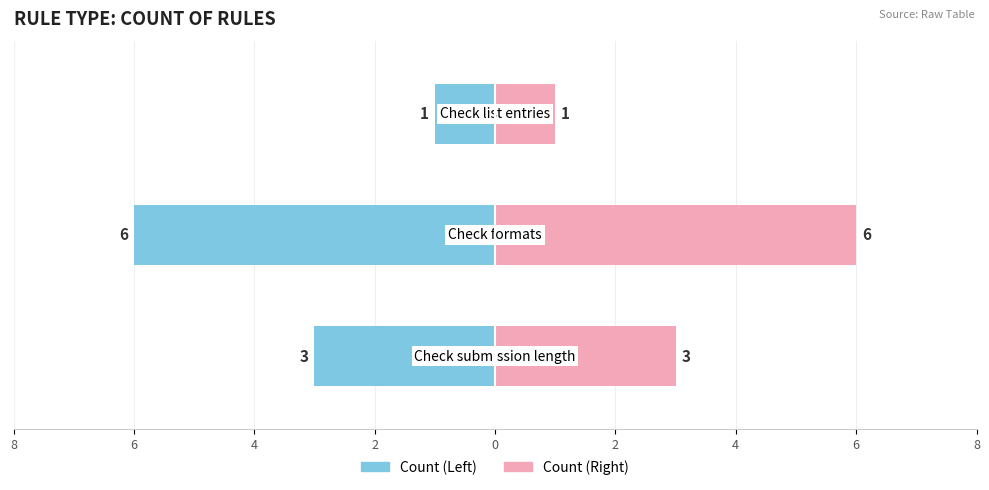

How many bars are there in total?

6